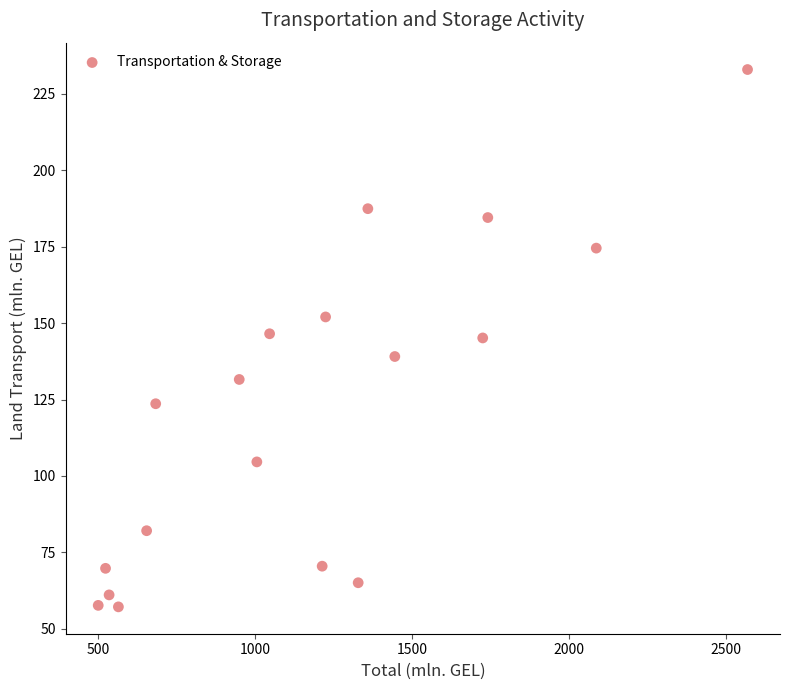

What is the range of Y values (max minus min)?

175.7